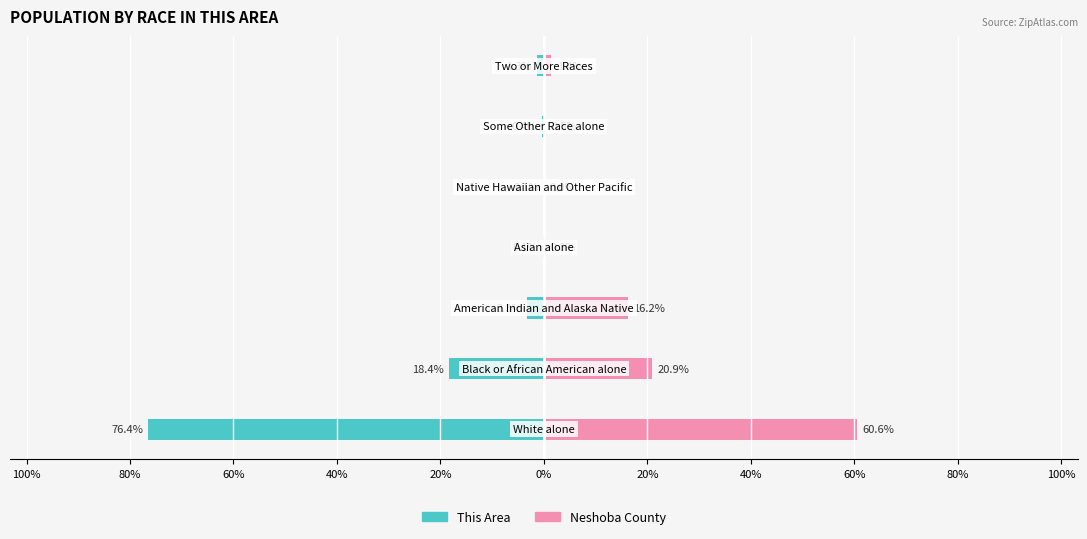

How many series are shown in this chart?

2